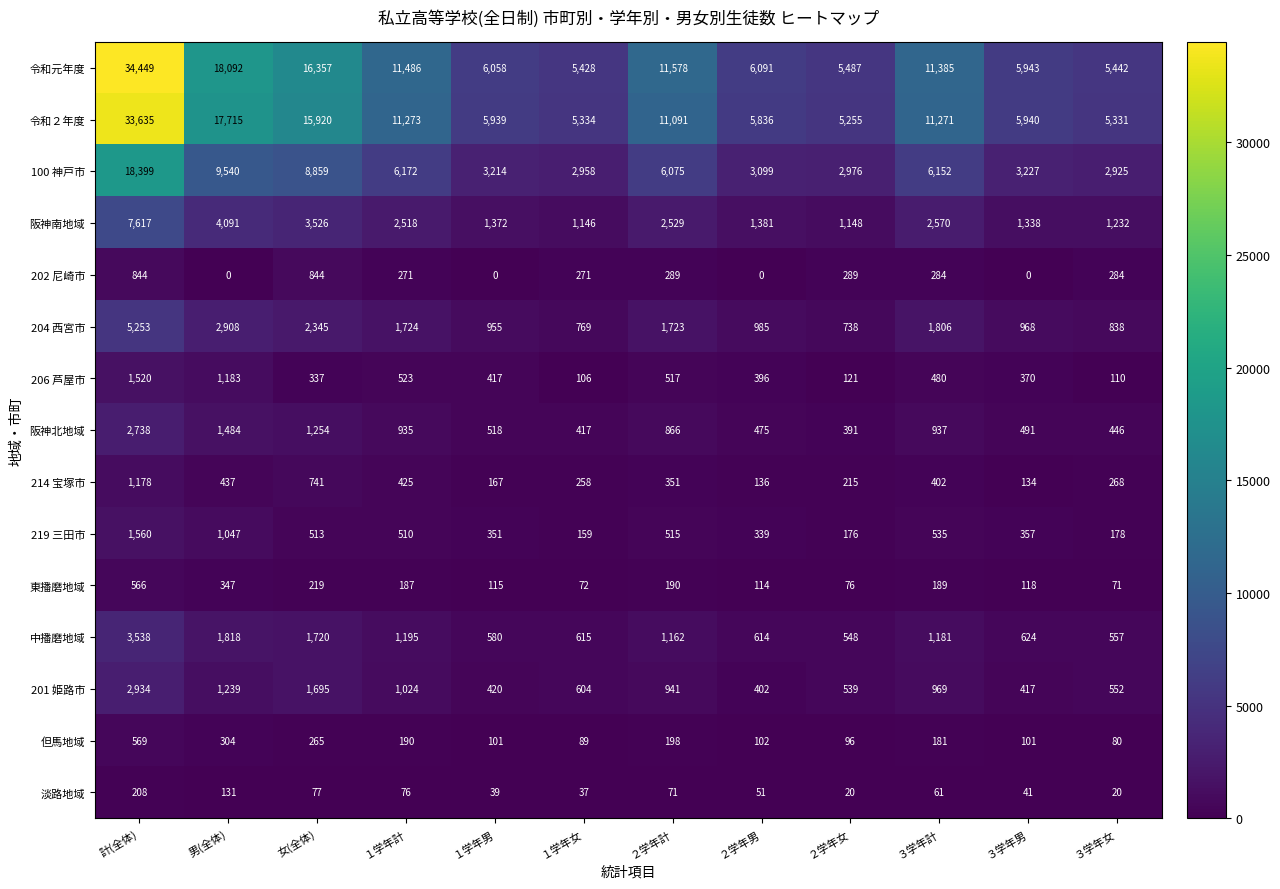

What is the sum of the 201 姫路市 values at ２学年女 and １学年女?

1143